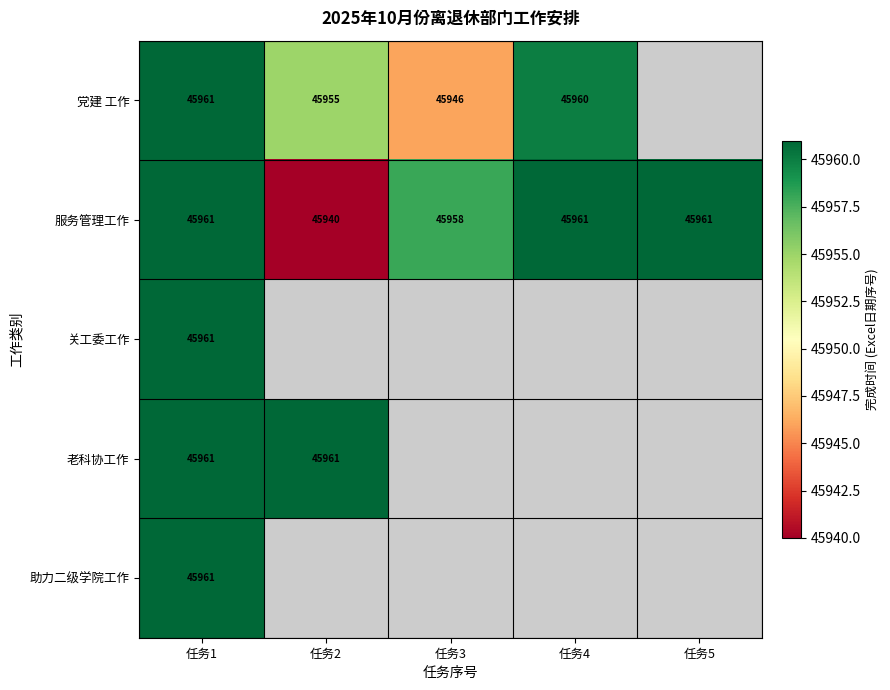

The value of 服务管理工作 at 任务1 is 45961. True or false?

True